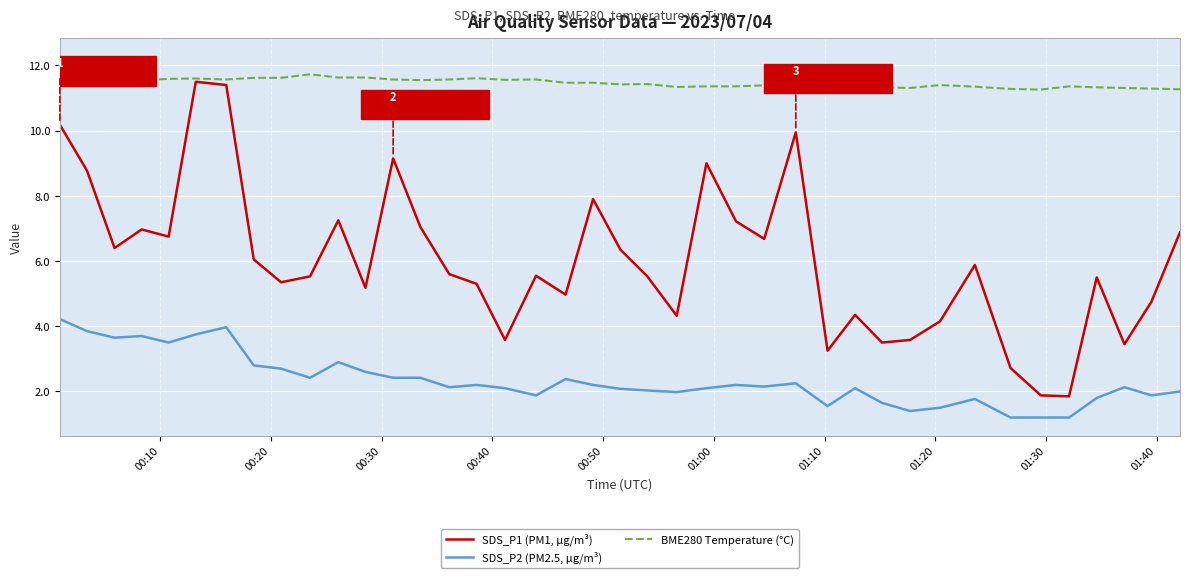

True or false: SDS_P1 (PM1, µg/m³) and SDS_P2 (PM2.5, µg/m³) intersect in this chart.

False